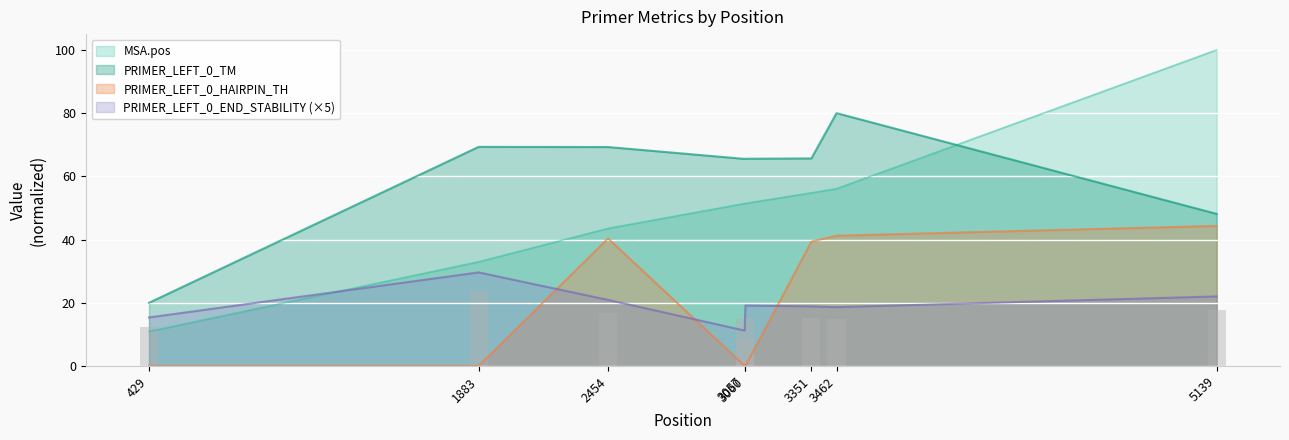

Rank the series at 3060 from highest to lowest value.

PRIMER_LEFT_0_TM, MSA.pos, PRIMER_LEFT_0_END_STABILITY, PRIMER_LEFT_0_HAIRPIN_TH